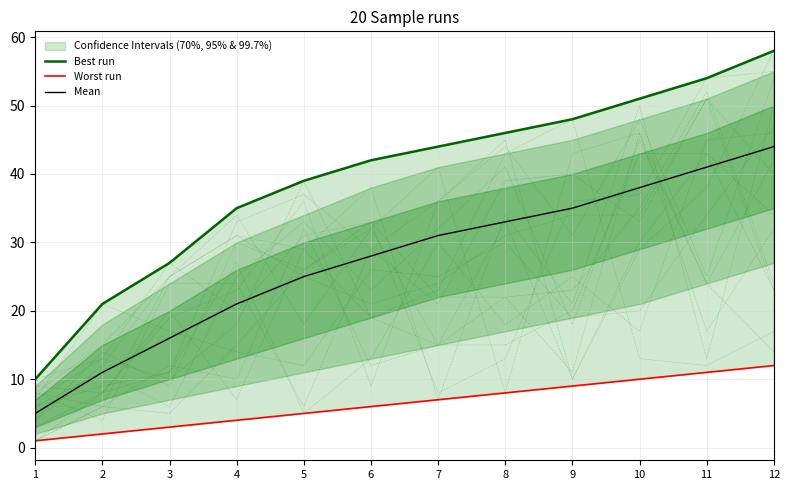

List the series in order of their overall mean, highest first.

Best run, Mean, Worst run